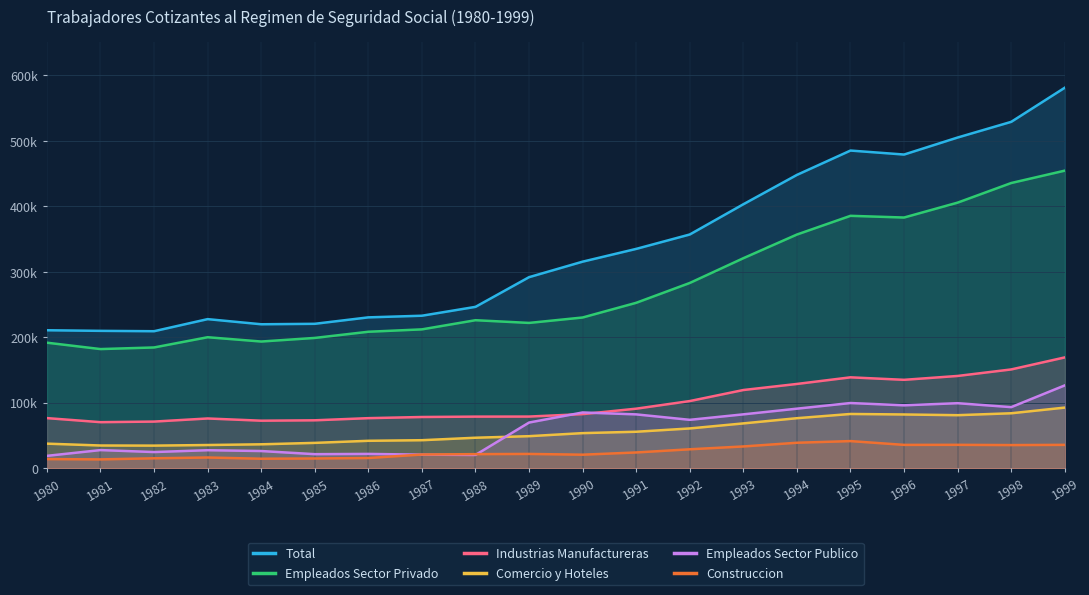

What is the value of the Comercio y Hoteles point at the 19th from the left?

84064